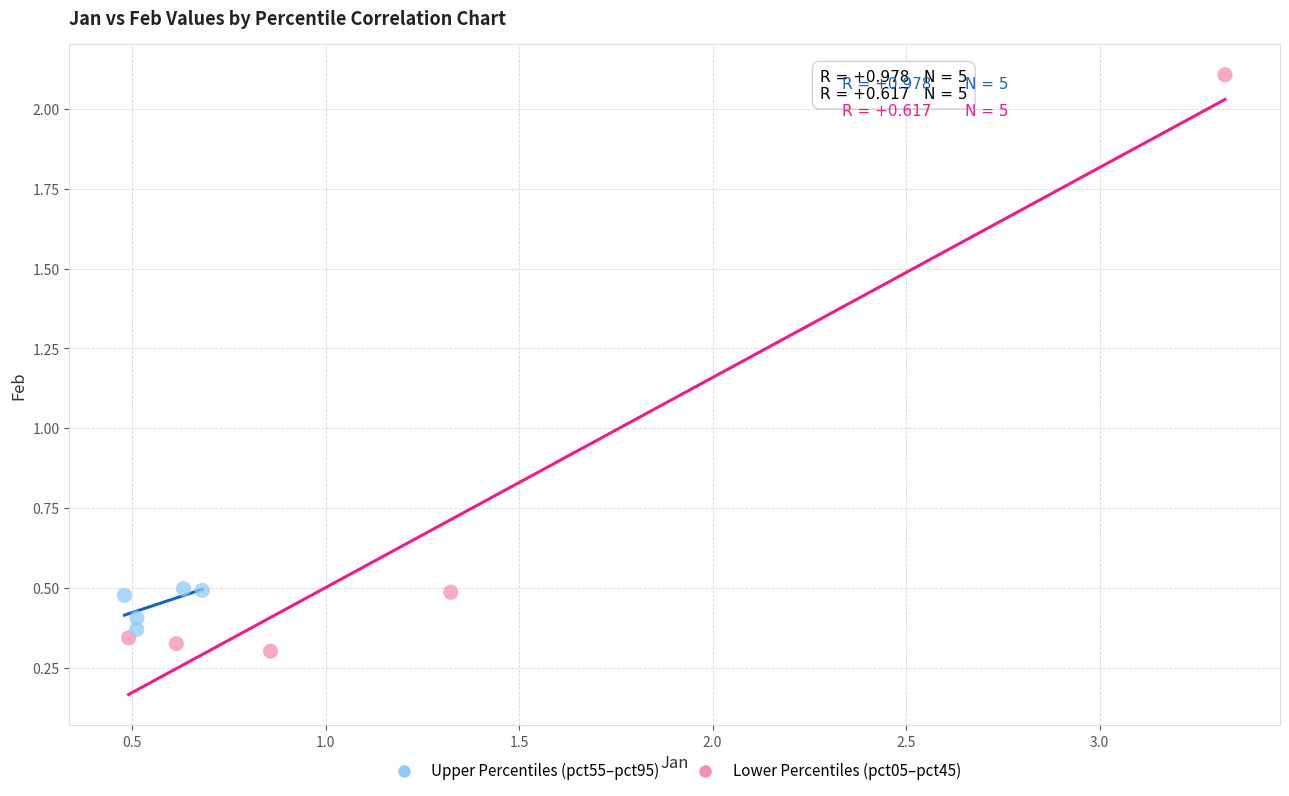

Which series has the widest spread of Y values?

Lower Percentiles (pct05–pct45)